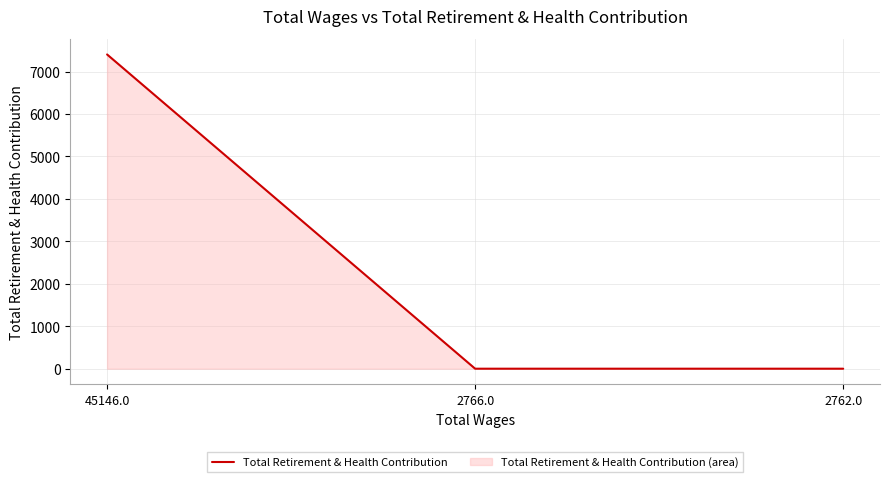

What is the average value?

2468